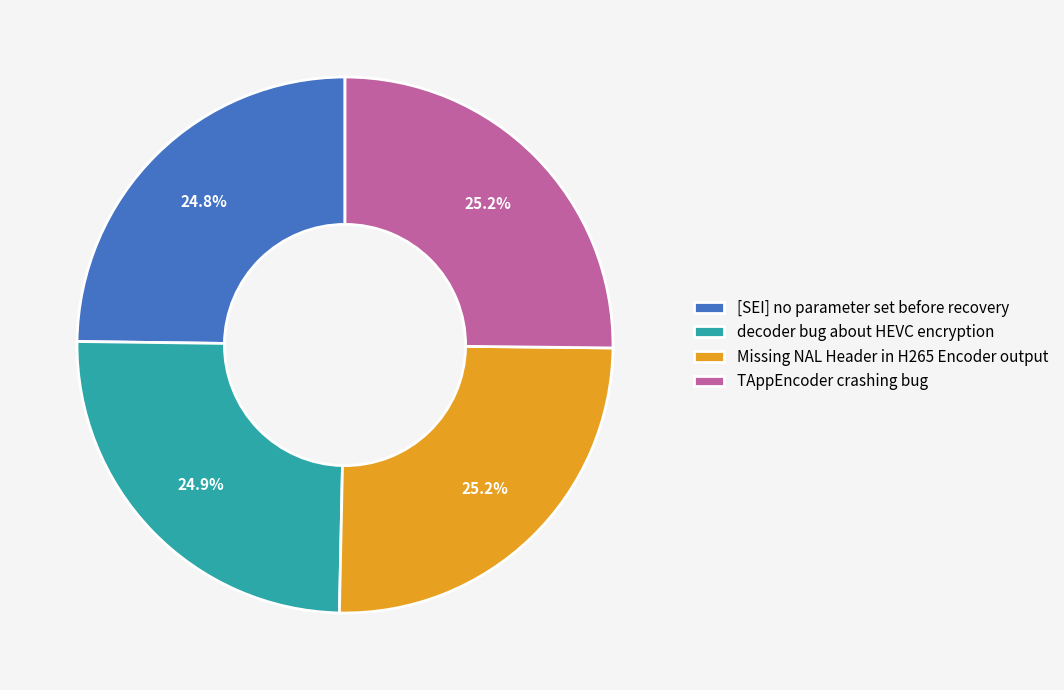

To the nearest percent, what percentage of the pie is [SEI] no parameter set before recovery?

25%